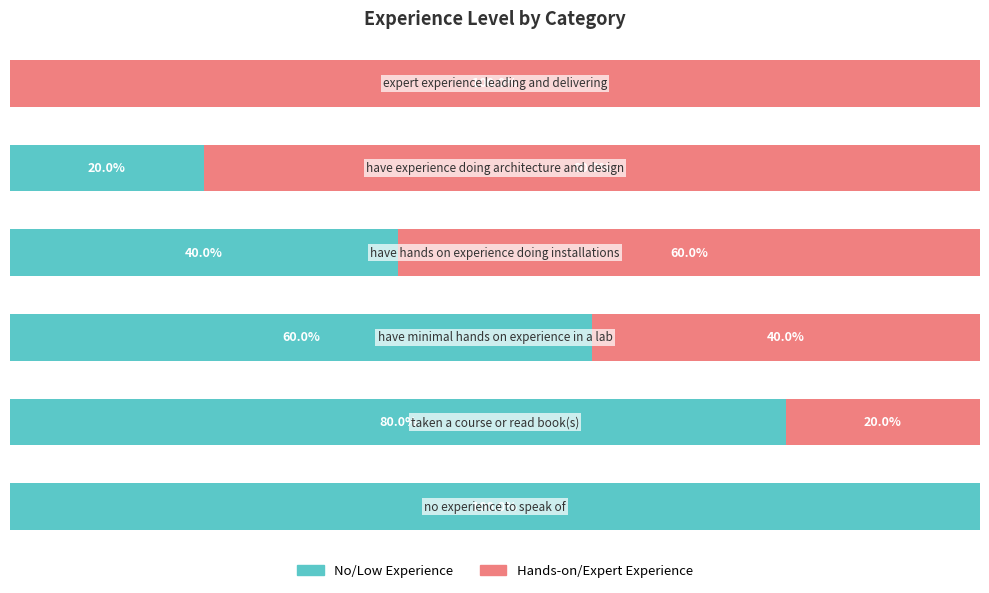

Reading right to left, list all the values displayed in this chart.

No/Low Experience: 5=0	4=20	3=40	2=60	1=80	0=100
Hands-on/Expert Experience: 5=100	4=80	3=60	2=40	1=20	0=0